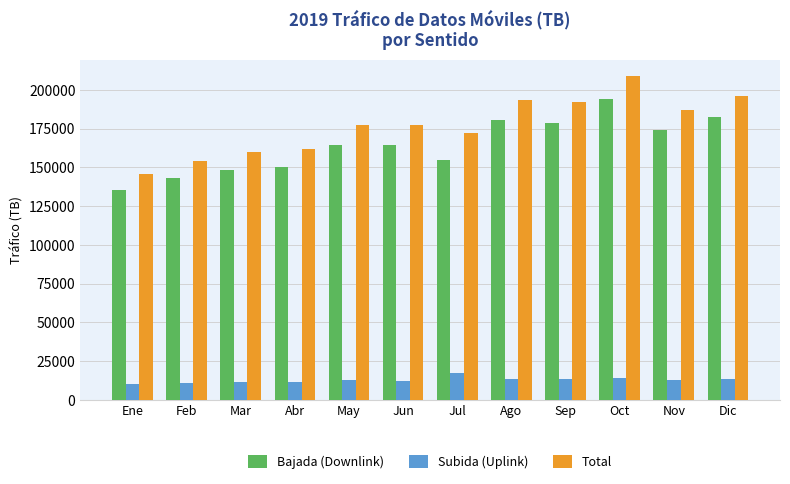

Is the value of Bajada (Downlink) at Ene greater than the value of Total at Ago?

No